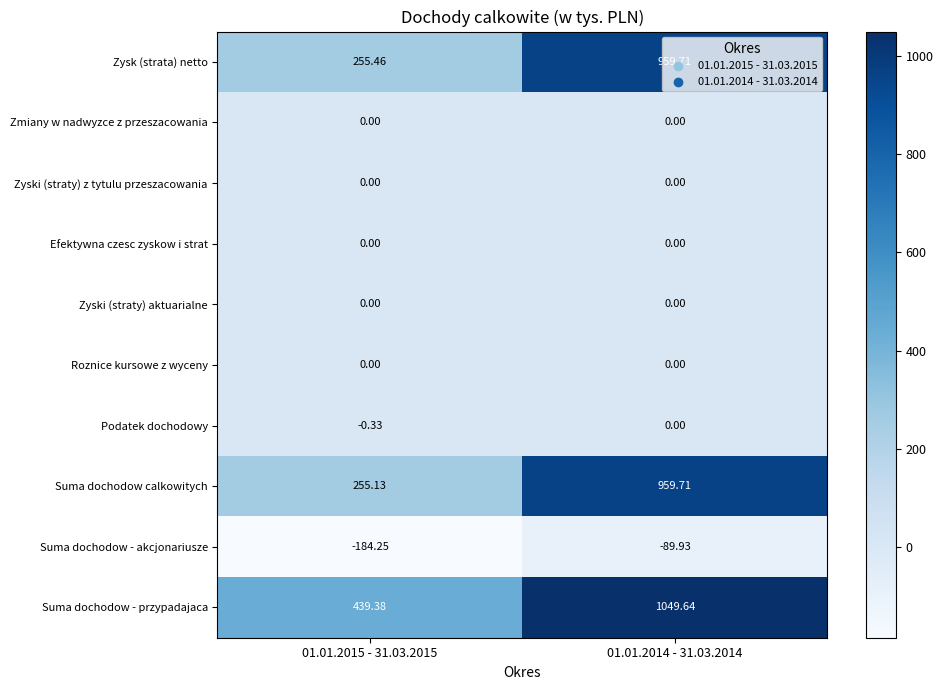

Is the value of Roznice kursowe z wyceny at 01.01.2015 - 31.03.2015 greater than the value of Suma dochodow calkowitych at 01.01.2015 - 31.03.2015?

No